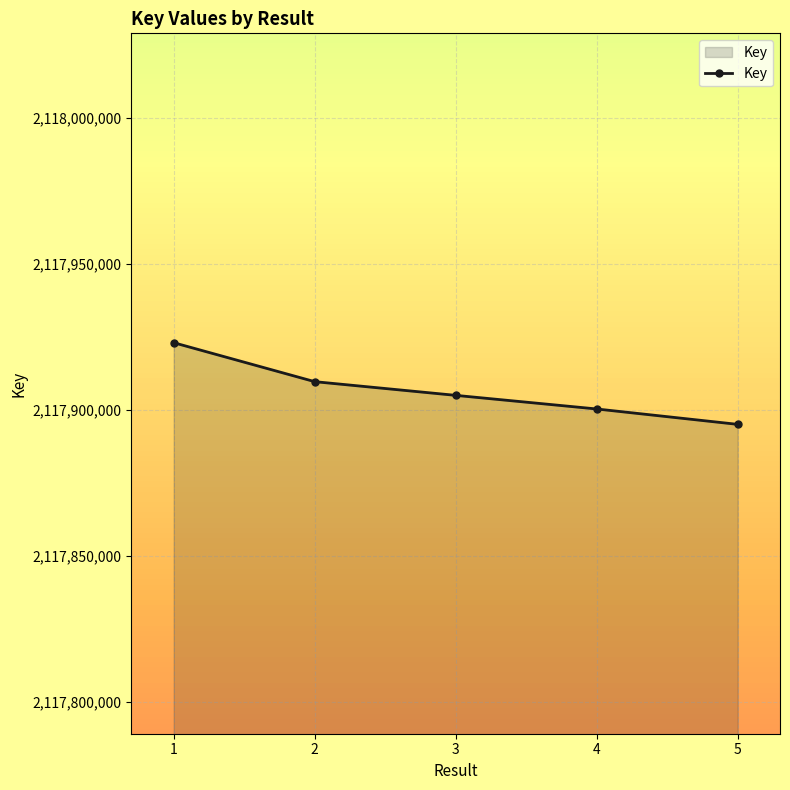

What is the value of the 1st point from the left?

2117923055